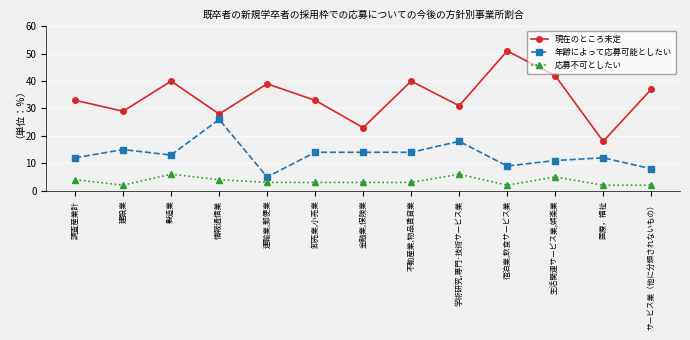

Count the number of data series in this chart.

3